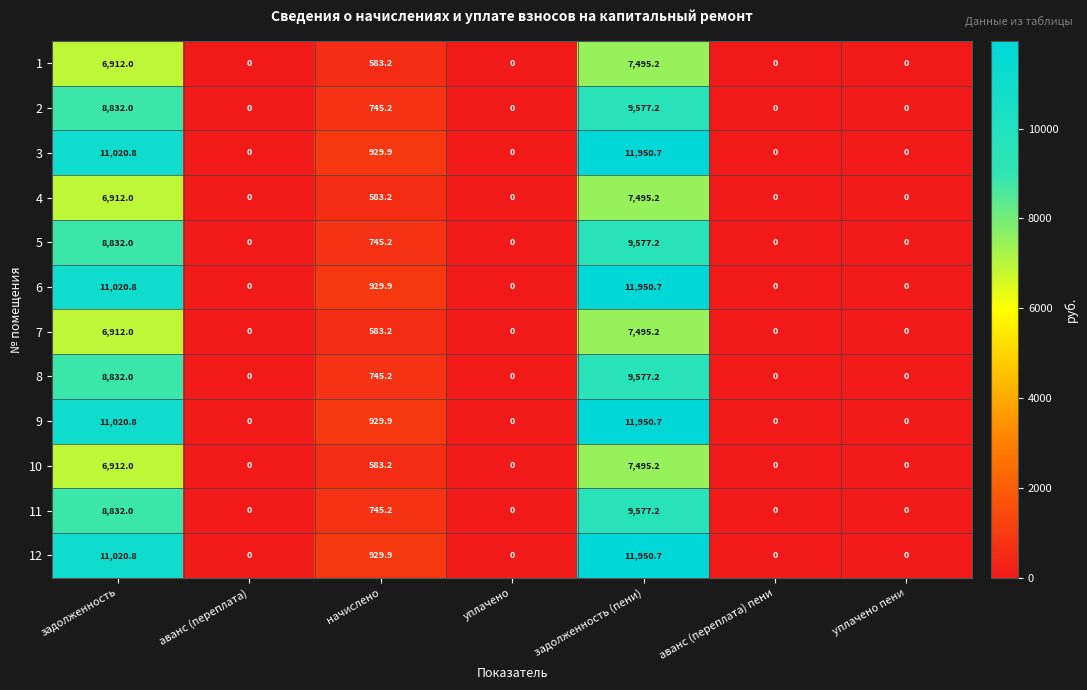

The value of 7 at задолженность (пени) is 4340.8. True or false?

False